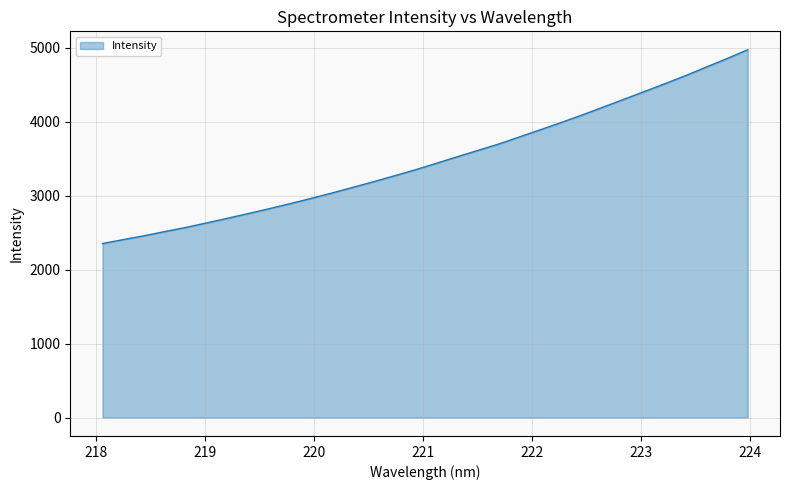

What is the difference between the maximum and minimum values?

2619.9